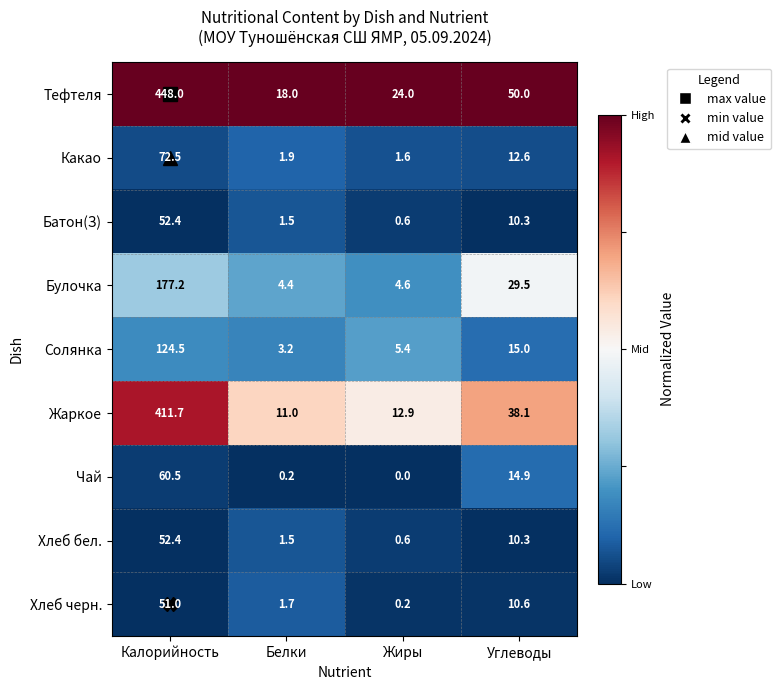

What is the difference between the Какао values at Белки and Углеводы?

10.7